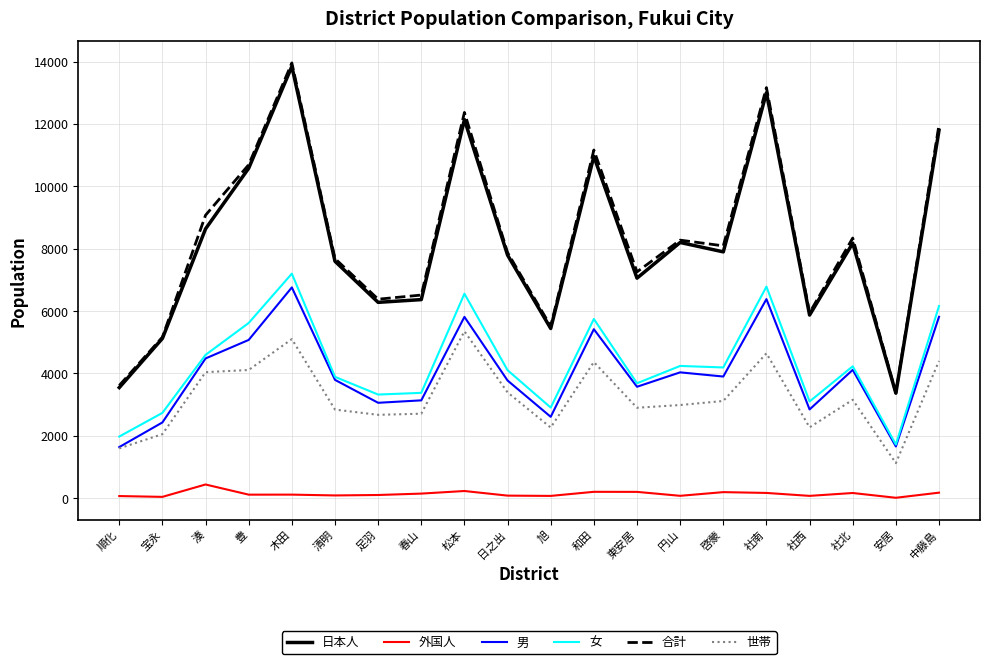

Is the value of 世帯 at 啓蒙 greater than the value of 男 at 和田?

No